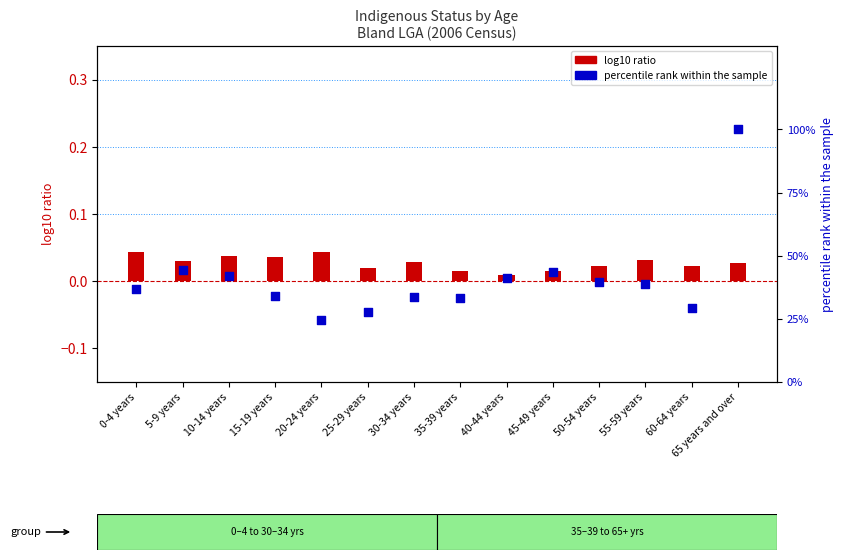

At which category is the sum across all series the highest?

65 years and over